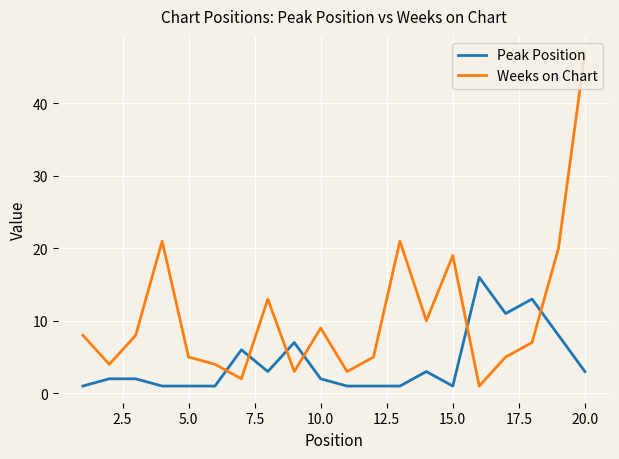

Which series has the widest spread of values?

Weeks on Chart